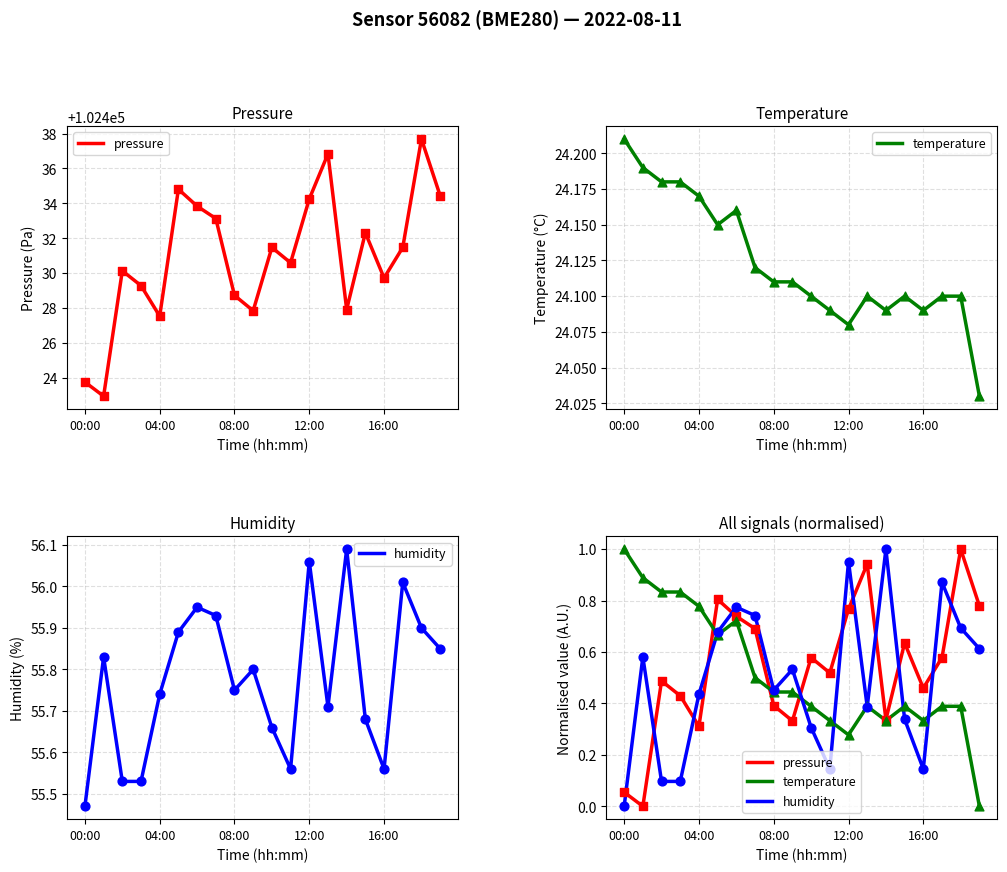

What are all the series names shown in the legend?

pressure, temperature, humidity